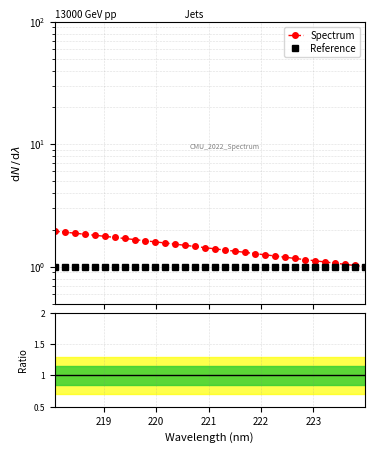

What position from the right is 219.0156?

27